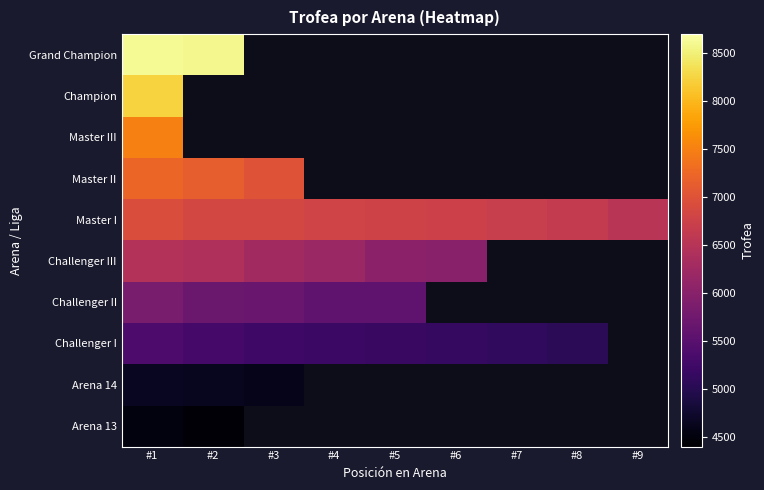

The value of Arena 14 at #2 is 4640.0. True or false?

True